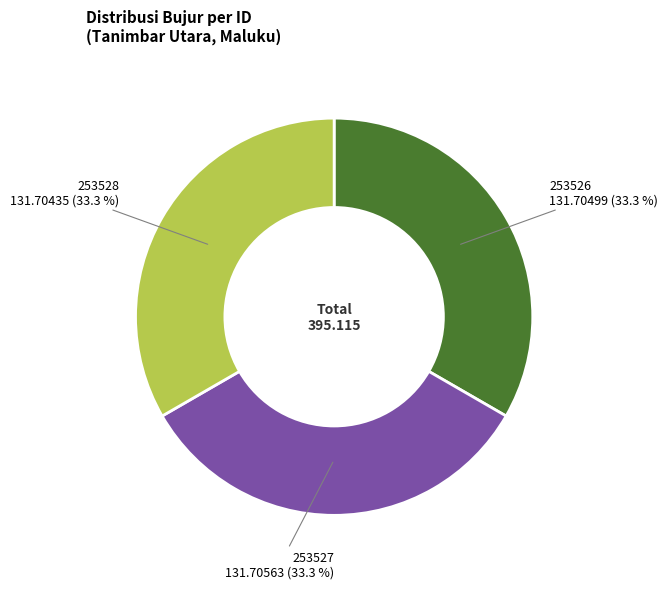

Is there a majority slice in this chart?

No